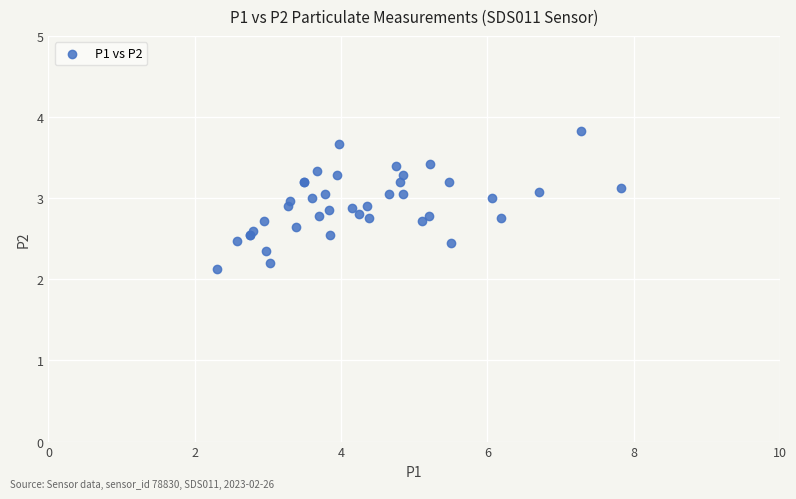

What Y value in the scatter plot is closest to 2?

2.1